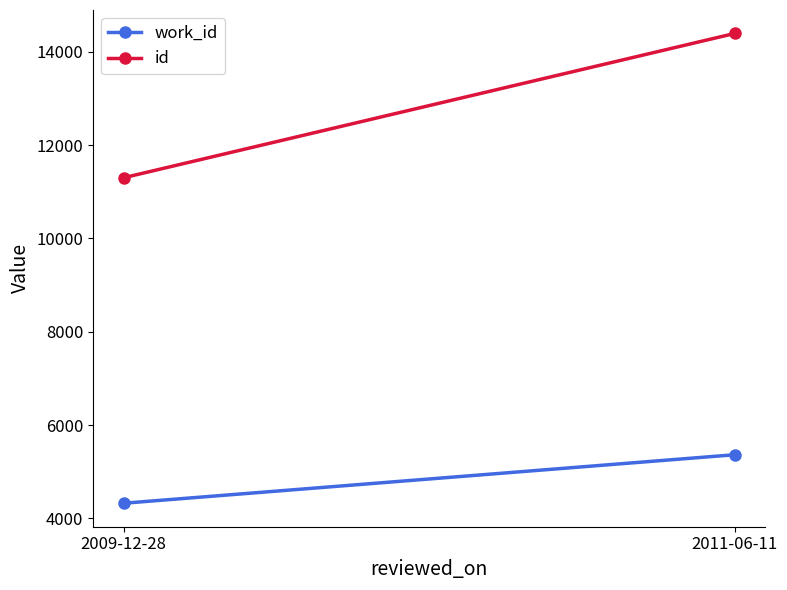

How many data points does each series have?

2